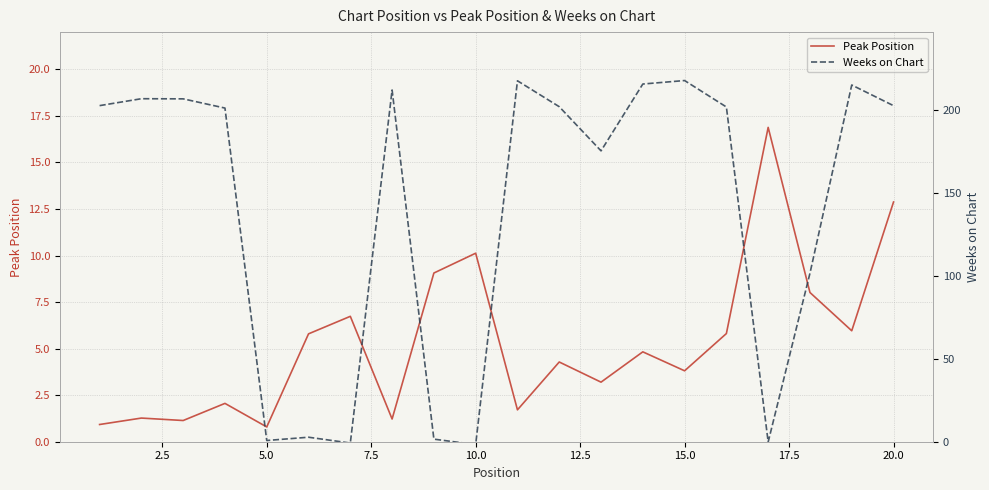

How many lines are shown in the chart?

2